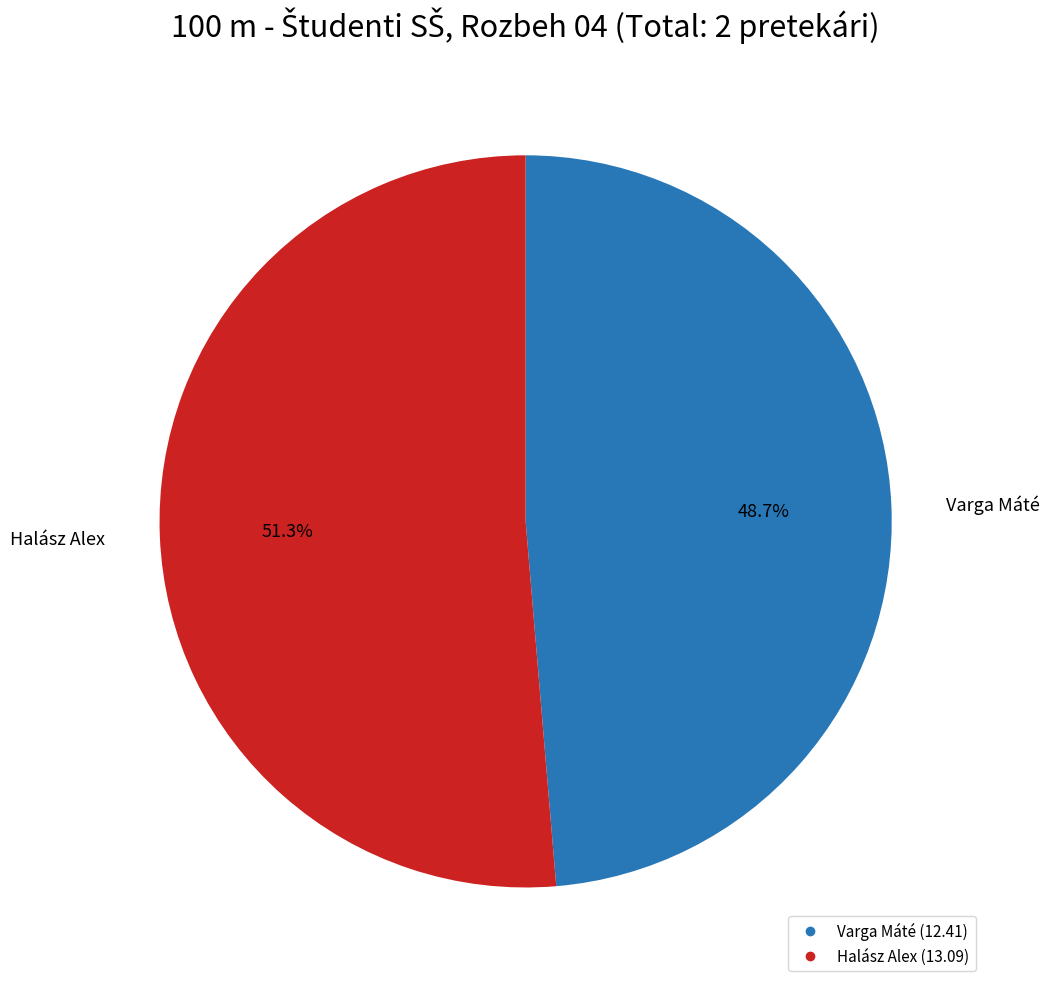

What is the smallest slice in the pie chart?

Varga Máté